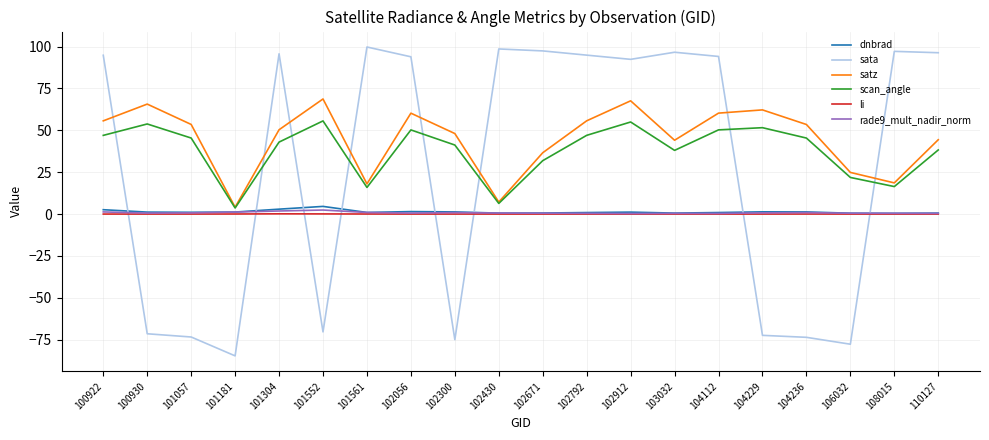

How many lines are shown in the chart?

6